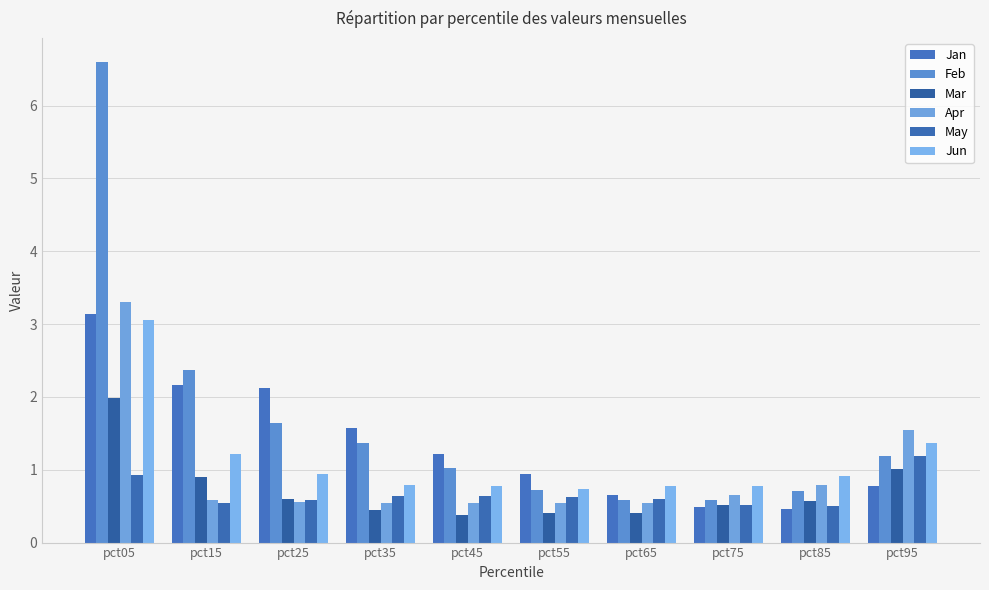

Which has a higher value, pct05 or pct35?

pct05